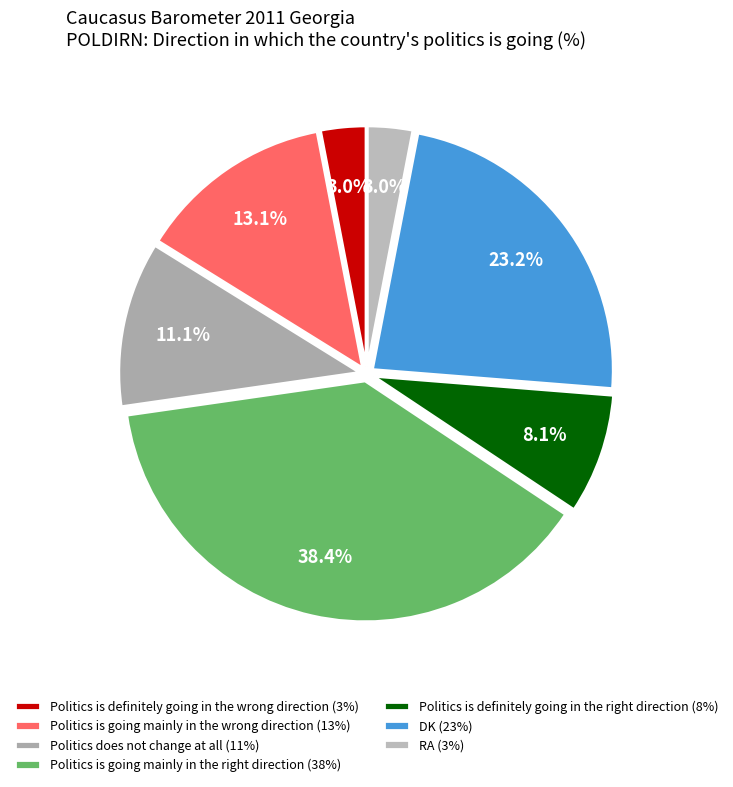

Which category has the biggest portion of the pie?

Politics is going mainly in the right direction